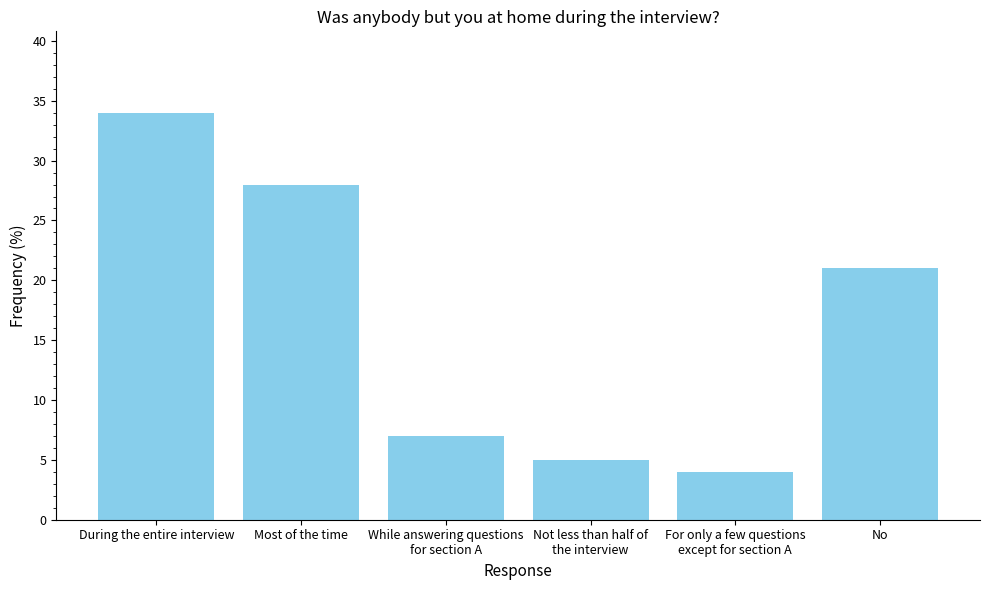

What is the value of the 3rd bar from the left?

7